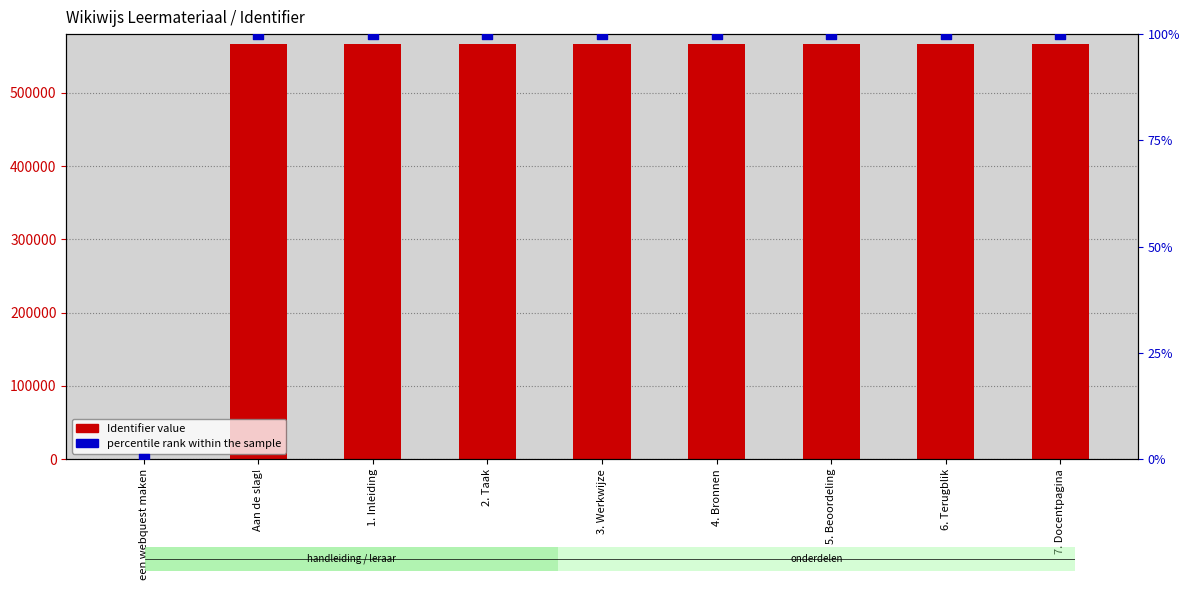

Is the value of percentile rank within the sample at een webquest maken greater than the value of Identifier value at 6. Terugblik?

No